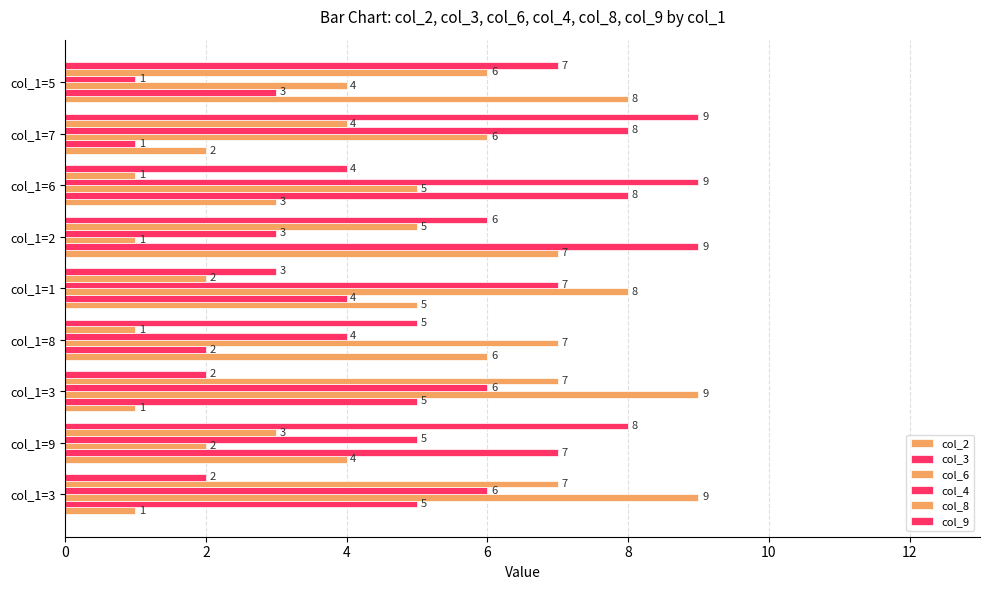

What is the greatest value displayed?

9